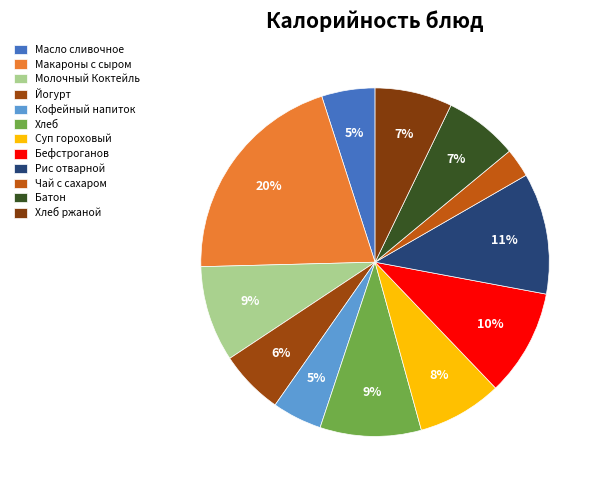

To the nearest percent, what percentage of the pie is Хлеб ржаной?

7%